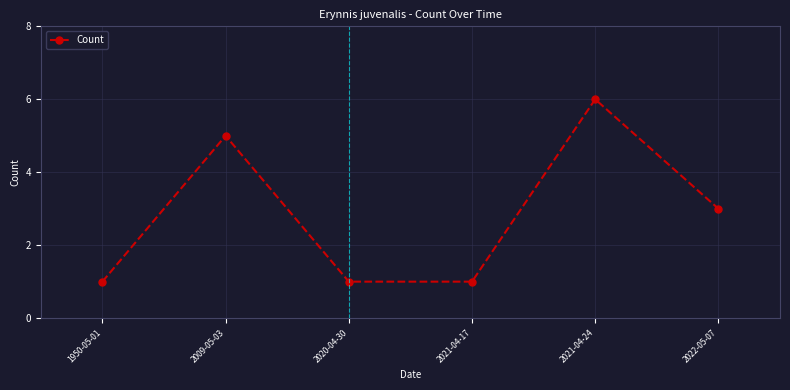

Reading left to right, list all the values displayed in this chart.

1950-05-01=1	2009-05-03=5	2020-04-30=1	2021-04-17=1	2021-04-24=6	2022-05-07=3